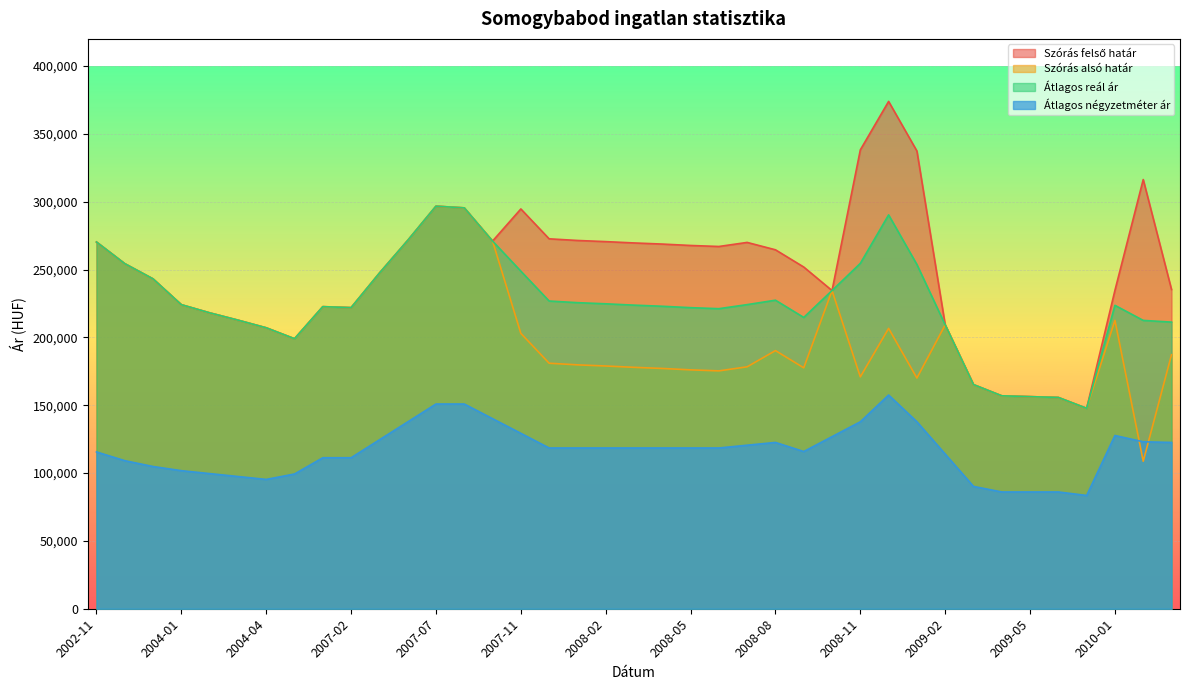

Reading left to right, transcribe all the data shown in this chart.

Szórás felső határ: 270301	254339	243108	224095	218101	212712	207061	199009	222653	221922	247353	271449	296704	295460	270984	294656	272639	271430	270585	269606	268774	267743	266993	269991	264553	251849	234516	338206	373925	337357	209220	165204	156937	156327	155722	147720	234667	316336	235278
Szórás alsó határ: 270301	254339	243108	224095	218101	212712	207061	199009	222653	221922	247353	271449	296704	295460	270984	202978	180961	179752	178907	177928	177096	176065	175315	178313	190263	177559	234516	170898	206617	170049	209220	165204	156937	156327	155722	147720	212581	108698	187226
Átlagos reál ár: 270301	254339	243108	224095	218101	212712	207061	199009	222653	221922	247353	271449	296704	295460	270984	248817	226800	225591	224746	223767	222935	221904	221154	224152	227408	214704	234516	254552	290271	253703	209220	165204	156937	156327	155722	147720	223624	212517	211252
Átlagos négyzetméter ár: 115570	109122	104824	101754	99607	97461	95315	99308	111290	111290	124491	137691	150892	150892	140087	129283	118478	118478	118478	118478	118478	118478	118478	120527	122577	115871	126833	137795	157513	137795	113979	90163	86065	86065	86065	83491	127680	123053	122564